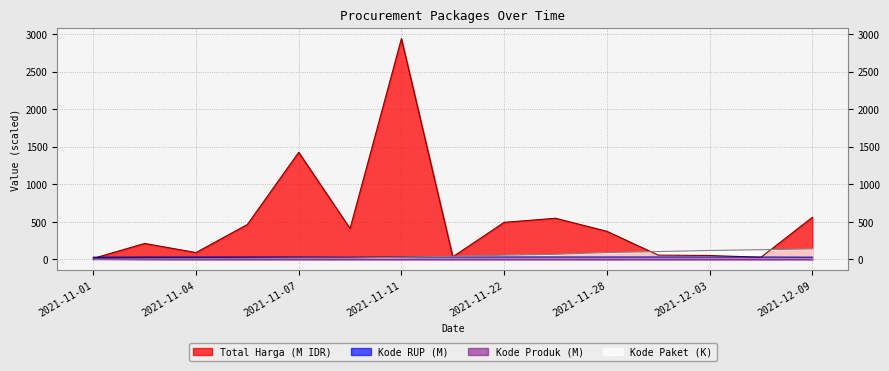

In Kode Produk, how many points are higher than both neighbors (excluding endpoints)?

3